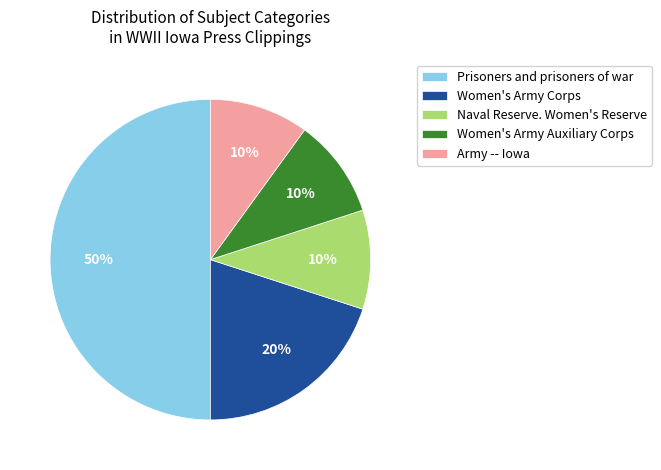

Is it true that Women's Army Corps is 20% of the pie?

True